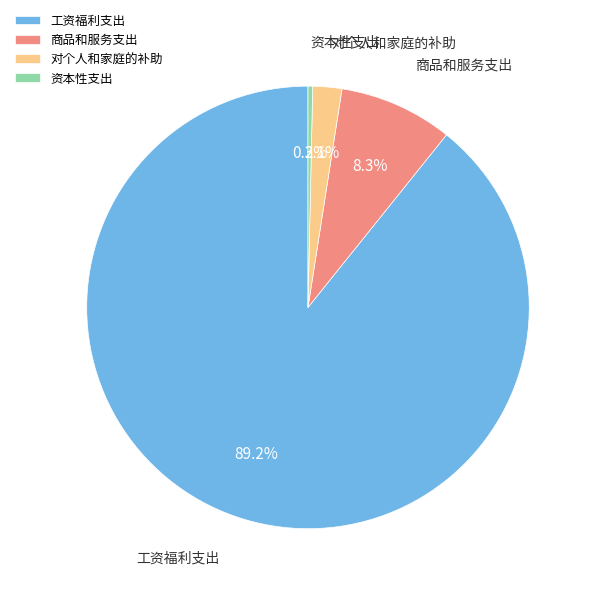

Between 对个人和家庭的补助 and 工资福利支出, which is larger?

工资福利支出